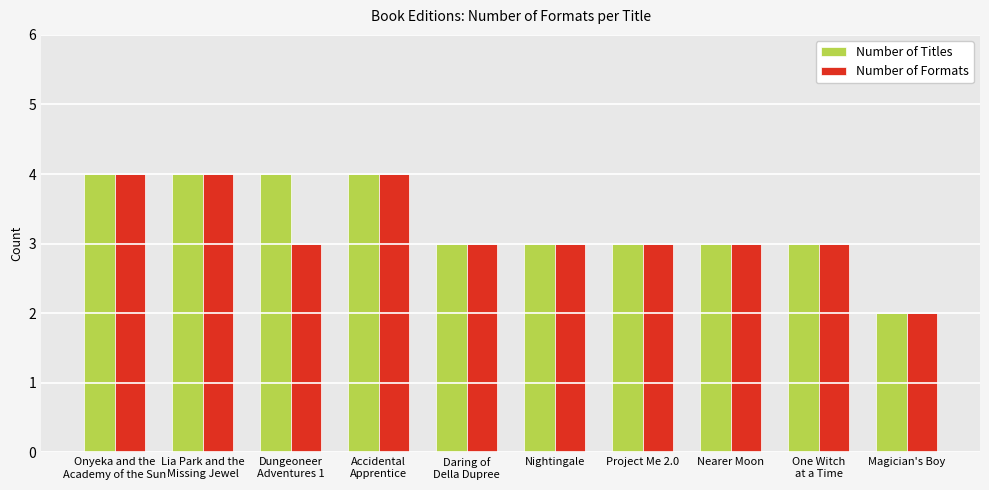

True or false: Number of Titles has a value of 4 at Daring of
Della Dupree.

False